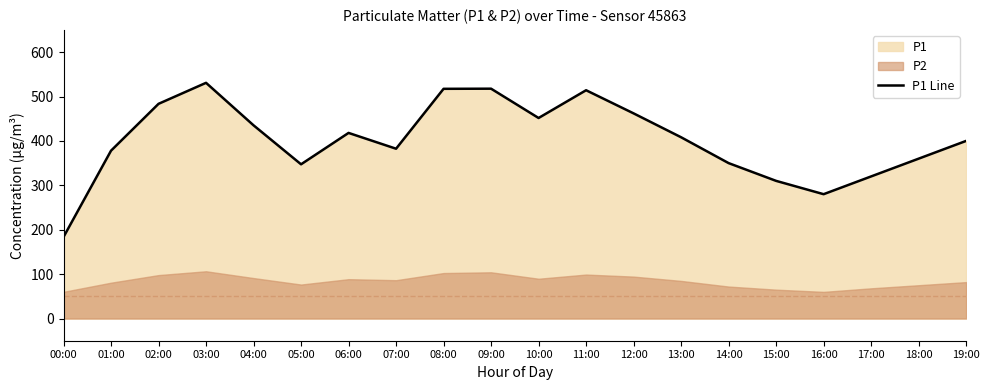

Reading left to right, list all the values displayed in this chart.

183.6	378.0	483.5	530.8	435.1	347.3	418.0	382.4	517.3	517.6	451.6	514.1	462.0	408.2	350.0	310.0	280.0	320.0	360.0	400.0